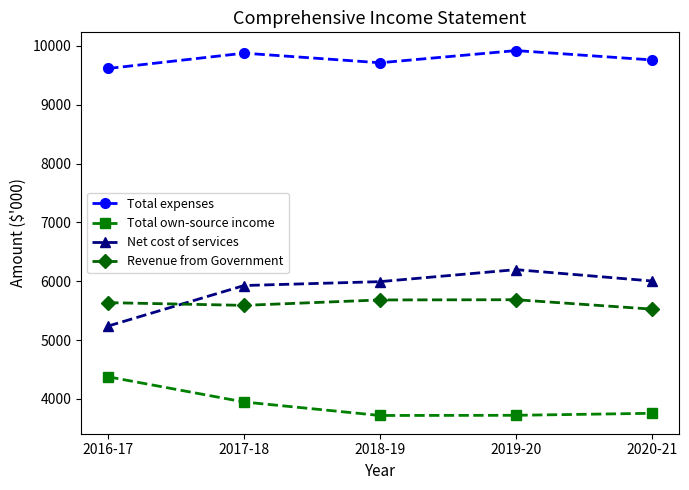

What is the sum of the Net cost of services values at 2018-19 and 2020-21?

11997